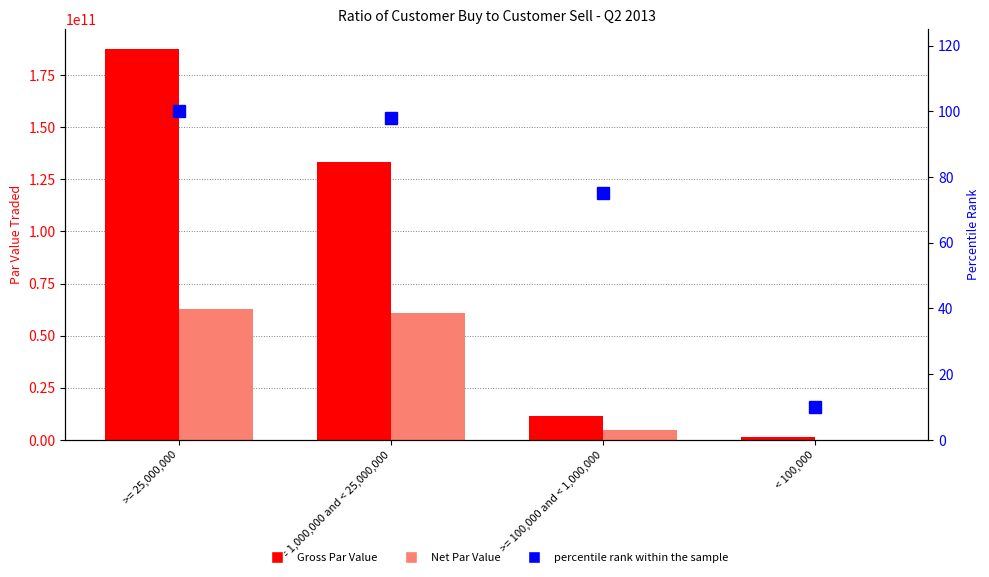

What is the total value across all series at >= 1,000,000 and < 25,000,000?

193961707949.9